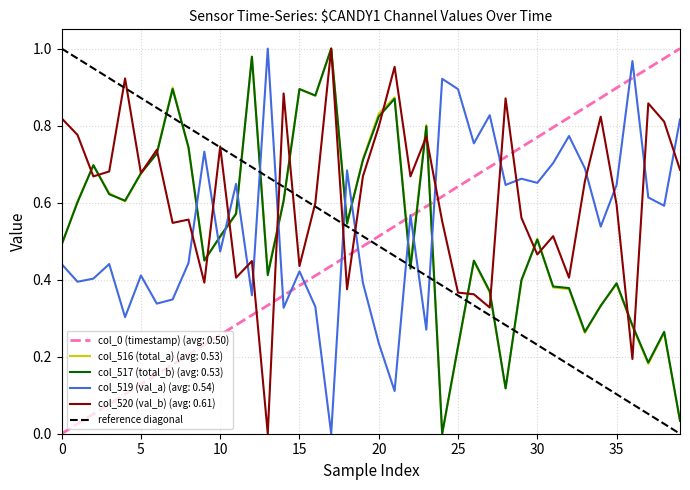

Which series ends up on top after the final intersection of reference diagonal and col_519 (val_a) (avg: 0.54)?

col_519 (val_a) (avg: 0.54)